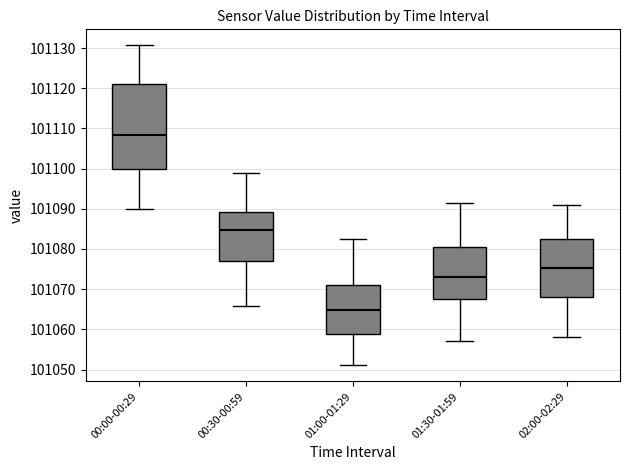

Reading left to right, read every box against the y-axis: the position of its median line, the range the box covers, and the ends of its whiskers. The values are not printed on the chart, so give them approximately, as read against the axis.

00:00-00:29: median 101108, box 101100 to 101121, whiskers 101090 to 101131
00:30-00:59: median 101085, box 101077 to 101089, whiskers 101066 to 101099
01:00-01:29: median 101065, box 101059 to 101071, whiskers 101051 to 101083
01:30-01:59: median 101073, box 101068 to 101081, whiskers 101057 to 101092
02:00-02:29: median 101075, box 101068 to 101082, whiskers 101058 to 101091